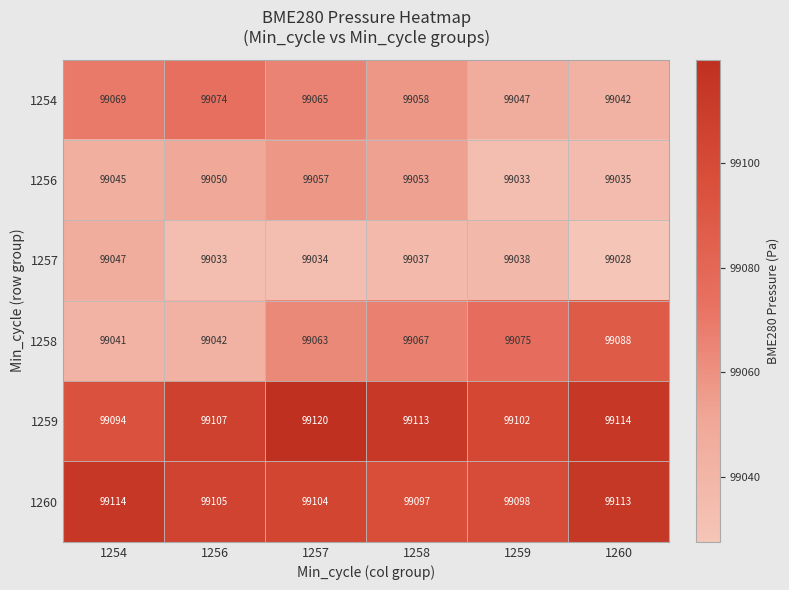

What is the maximum value for 1258?

99088